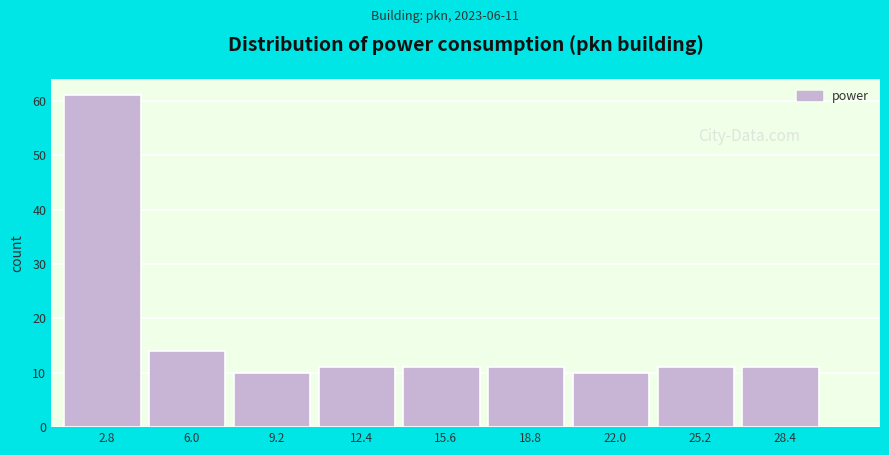

Which range on the x-axis has the tallest bar?

1.2 to 4.4